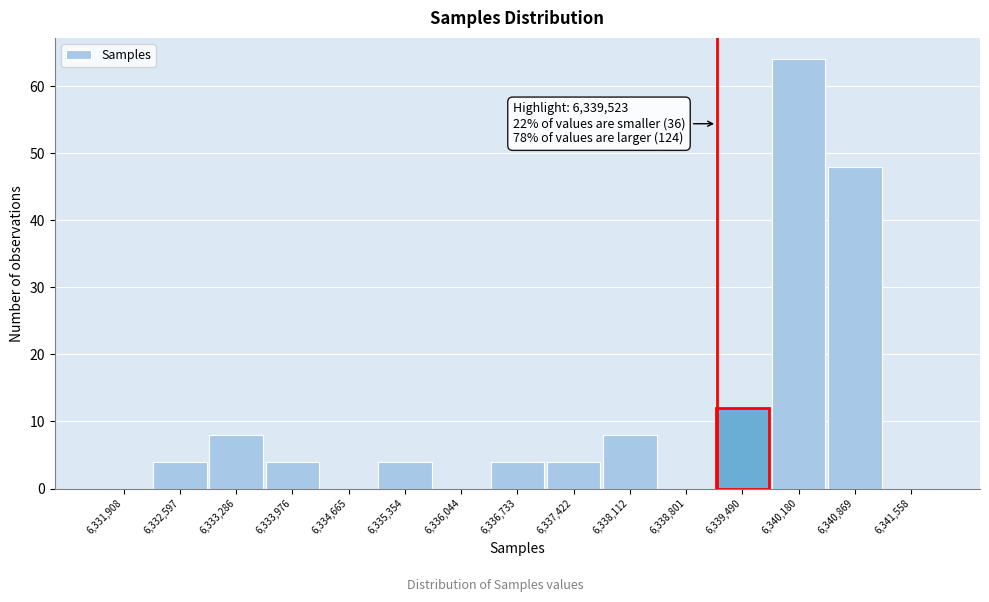

Reading right to left, extract all data points from this chart.

6,341,558=0	6,340,869=48	6,340,180=64	6,339,490=12	6,338,801=0	6,338,112=8	6,337,422=4	6,336,733=4	6,336,044=0	6,335,354=4	6,334,665=0	6,333,976=4	6,333,286=8	6,332,597=4	6,331,908=0